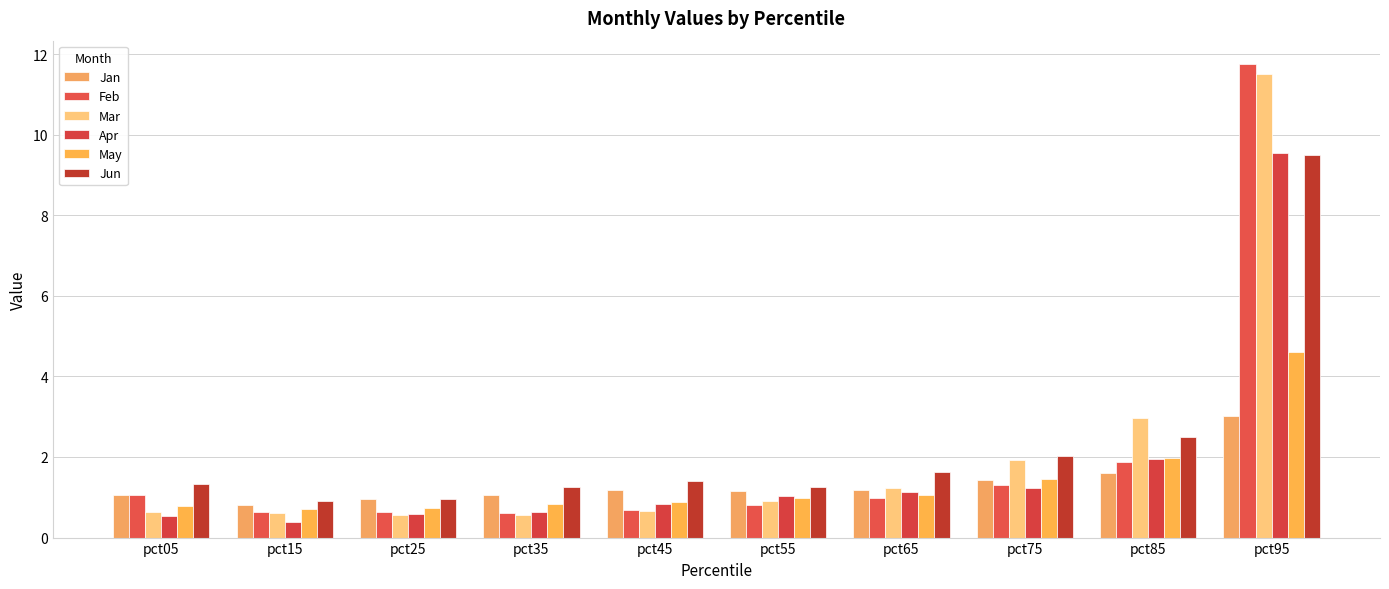

At pct85, list the series in order from smallest to largest.

Jan, Feb, Apr, May, Jun, Mar